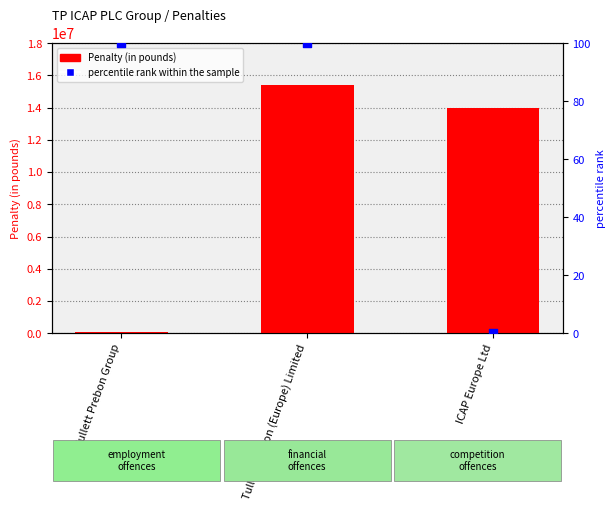

What is the total value across all series at Tullett Prebon Group?

69782